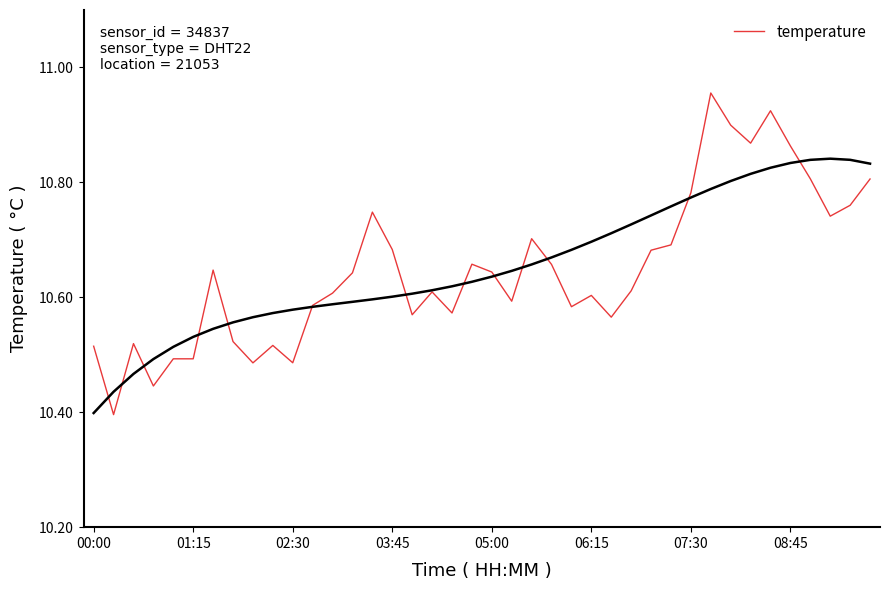

What is the greatest value displayed?

11.0